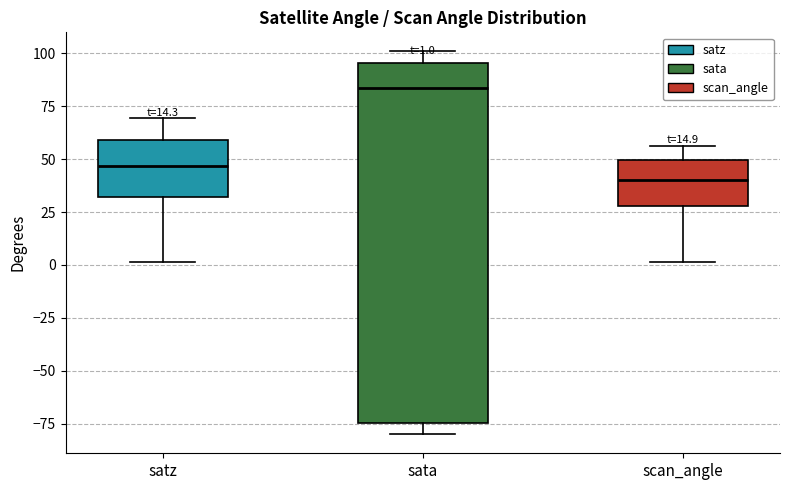

Which box has the lowest median line?

scan_angle